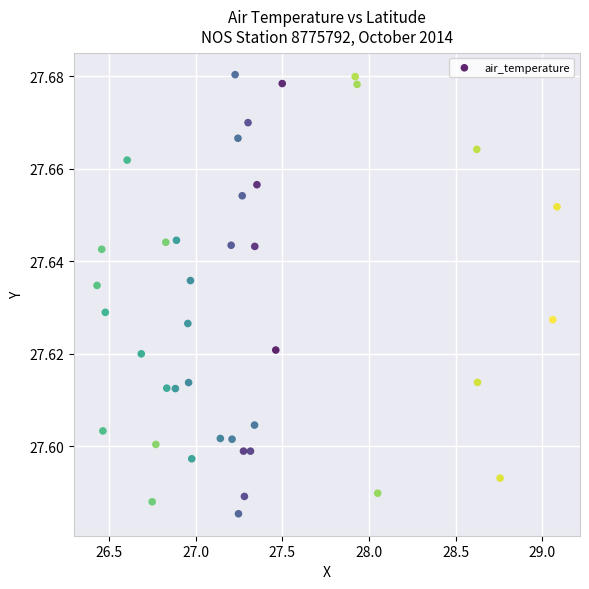

What is the range of X values (max minus min)?

2.7